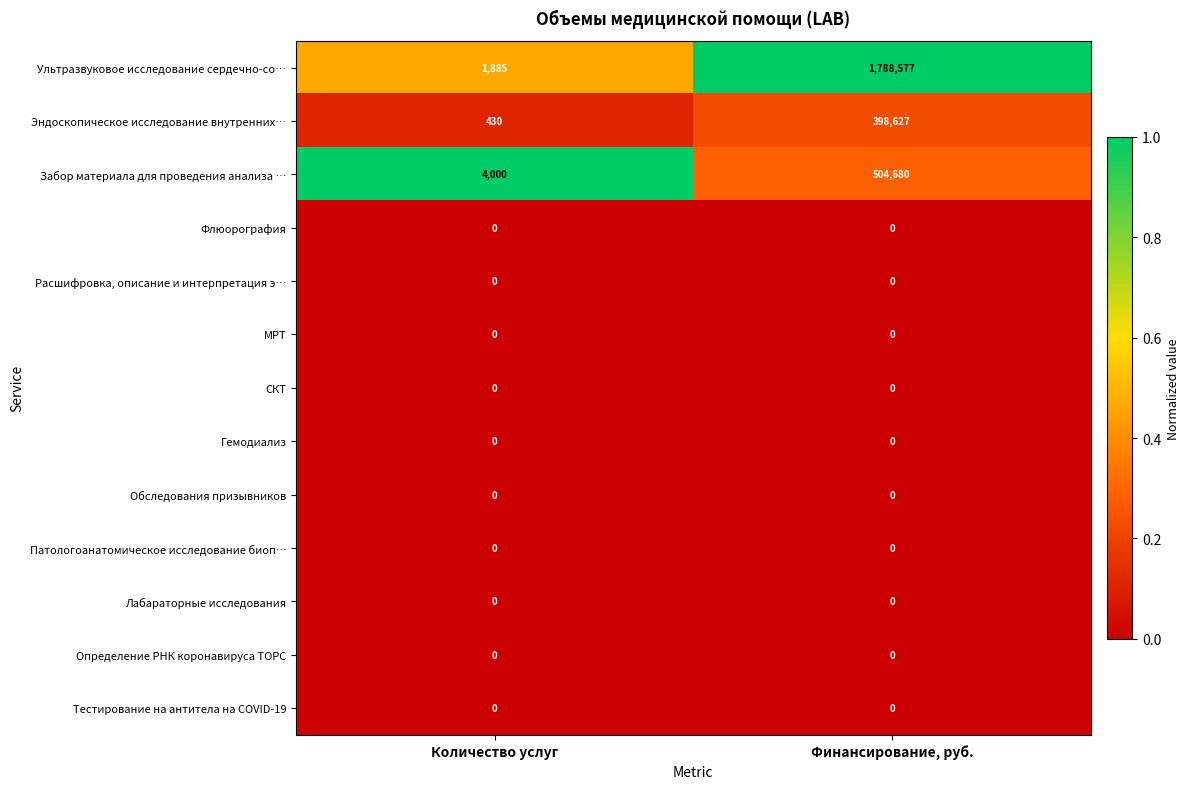

Which label corresponds to the largest value in the chart?

Финансирование, руб.